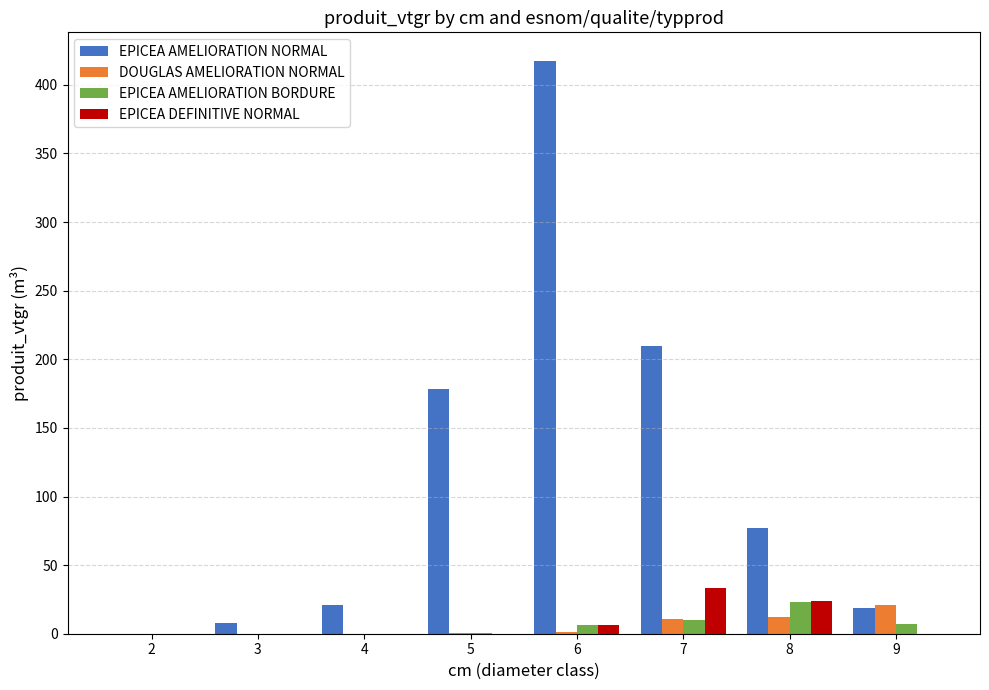

What is the sum of all EPICEA AMELIORATION NORMAL values?

931.1